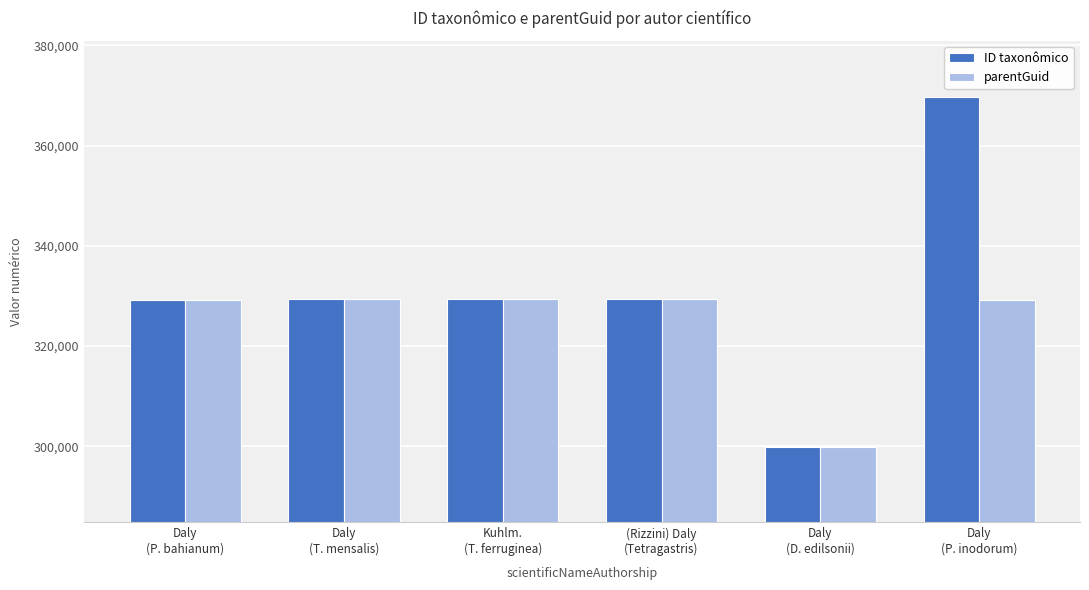

What is the lowest value of the ID taxonômico series?

299783